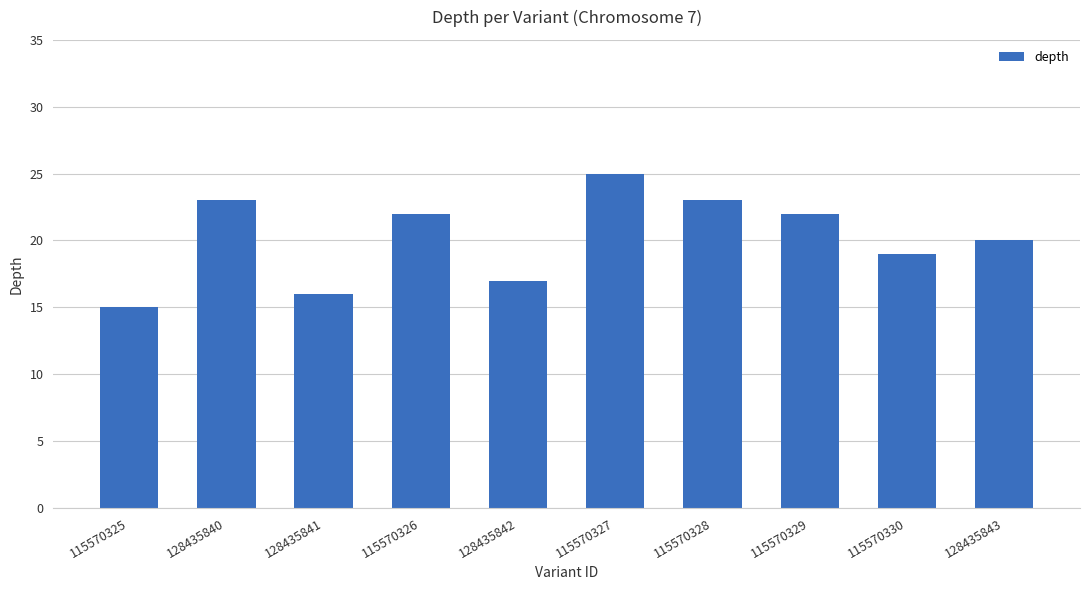

At which category does the chart reach its peak across all series?

115570327